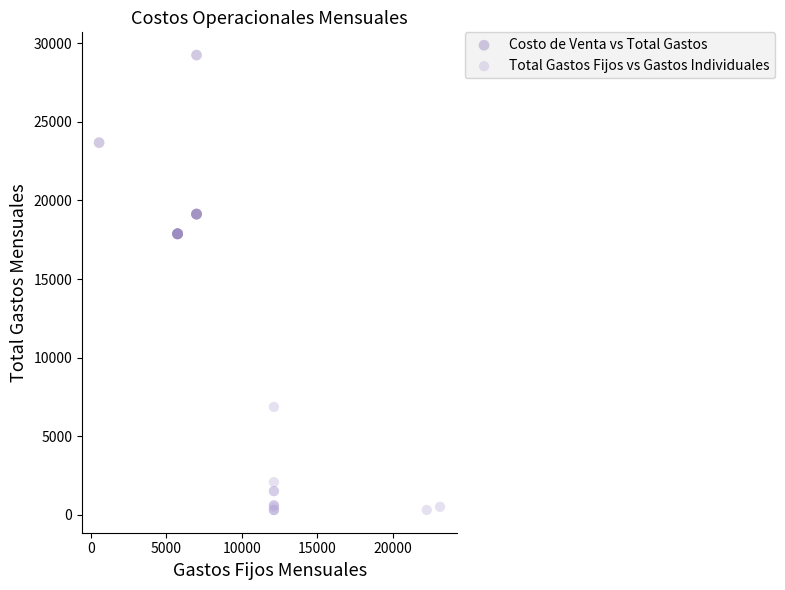

Which series reaches the maximum Y coordinate?

Costo de Venta vs Total Gastos